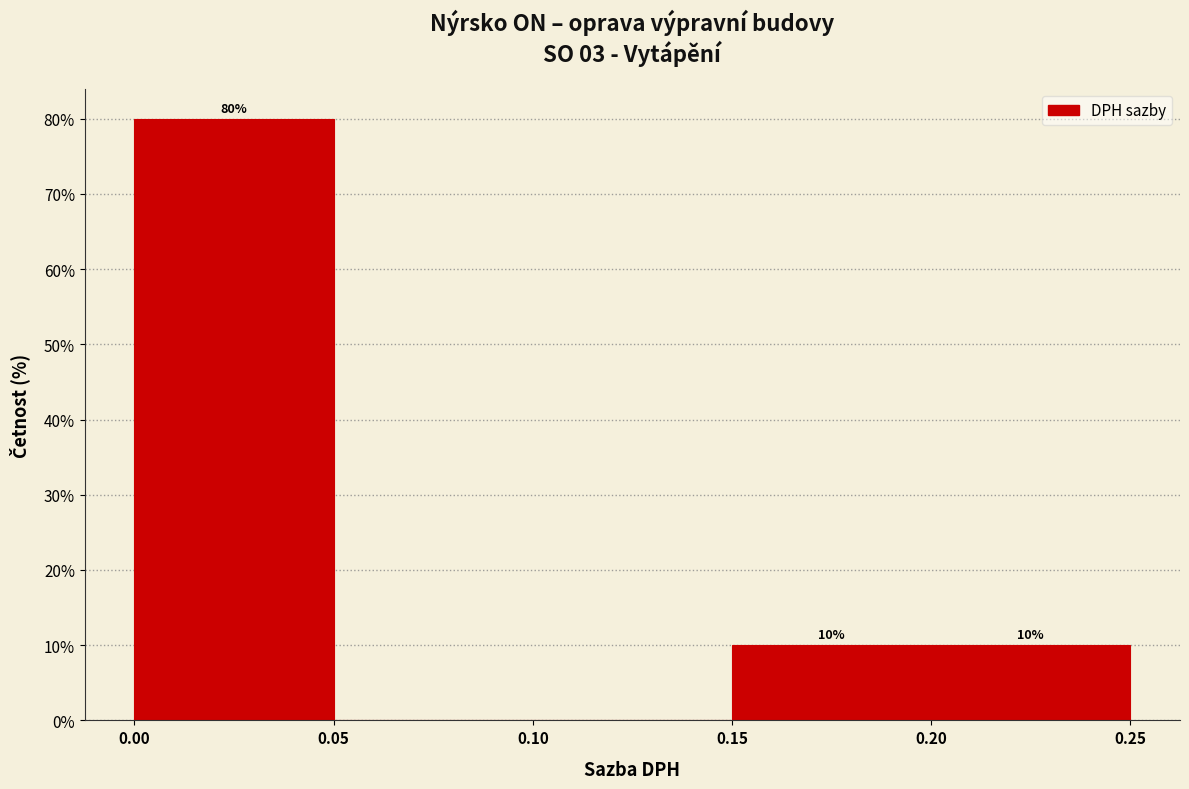

Which range on the x-axis has the tallest bar?

0.00 to 0.05